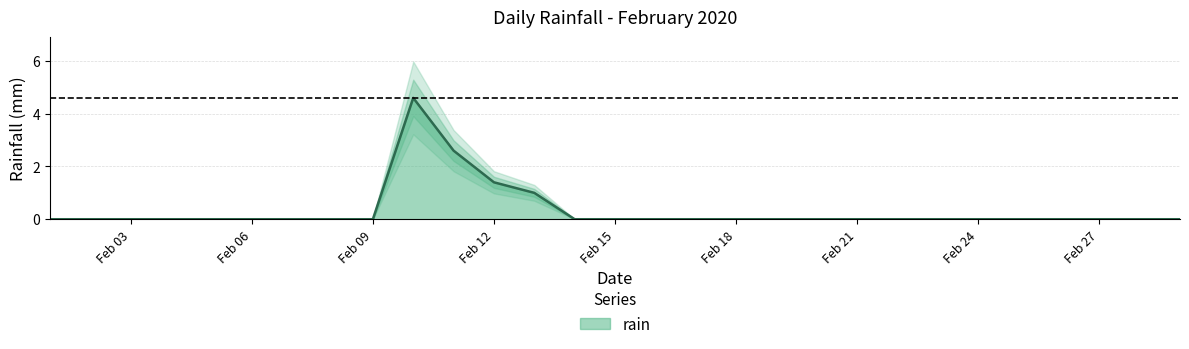

What is the average value?

0.3